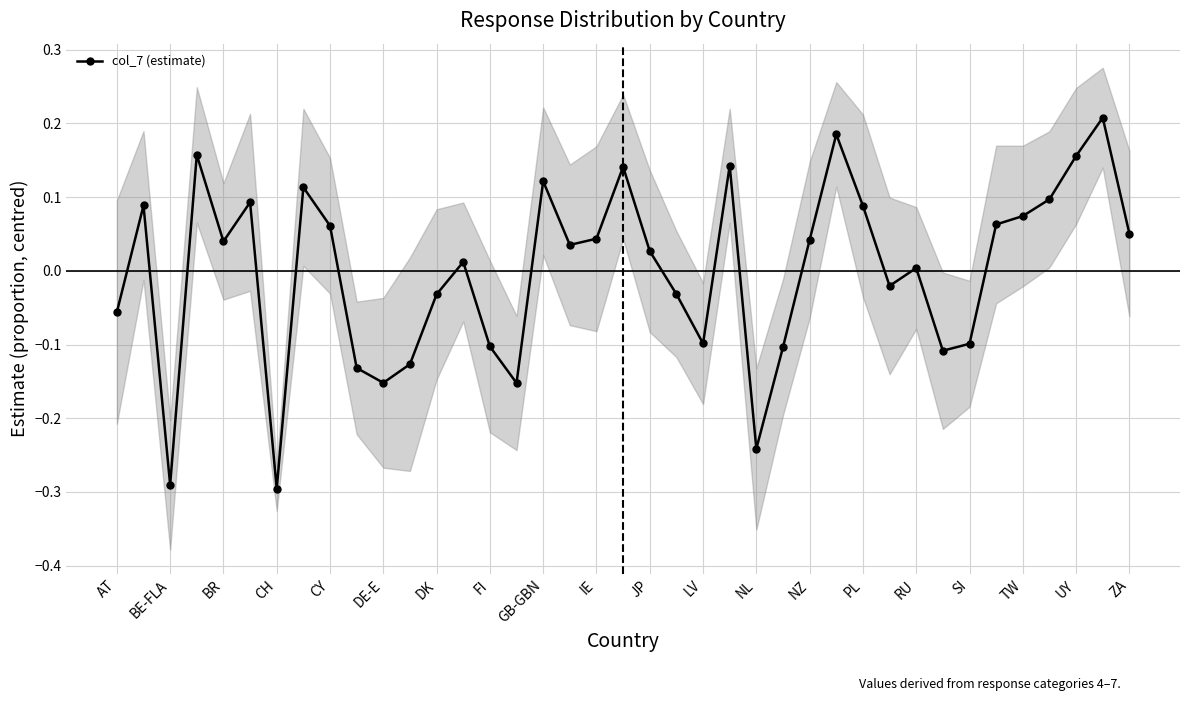

True or false: col_7 (estimate) has more than 0 points higher than both neighbors.

True